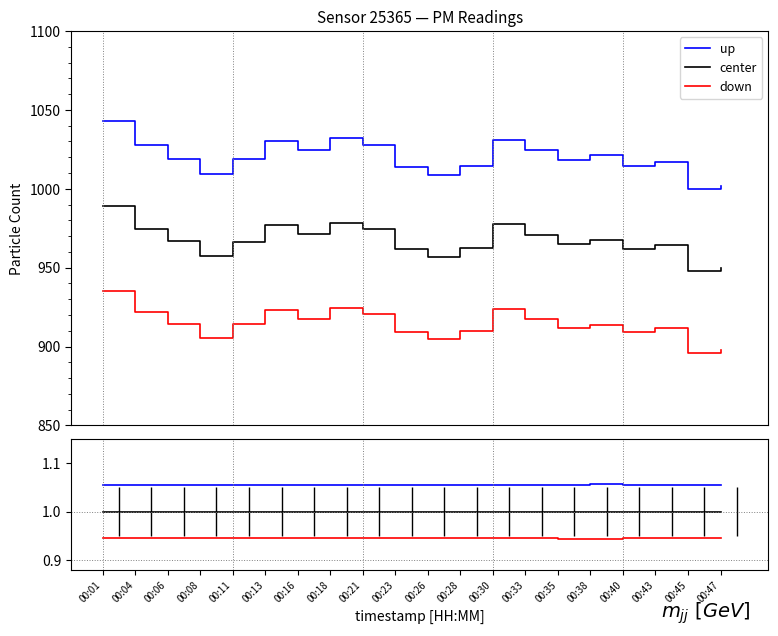

Which series has the widest spread of values?

up